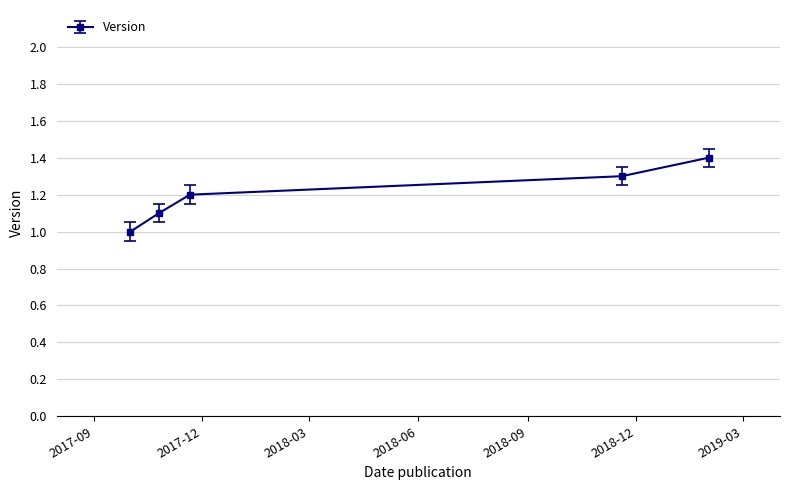

Count the number of values greater than 1.

4